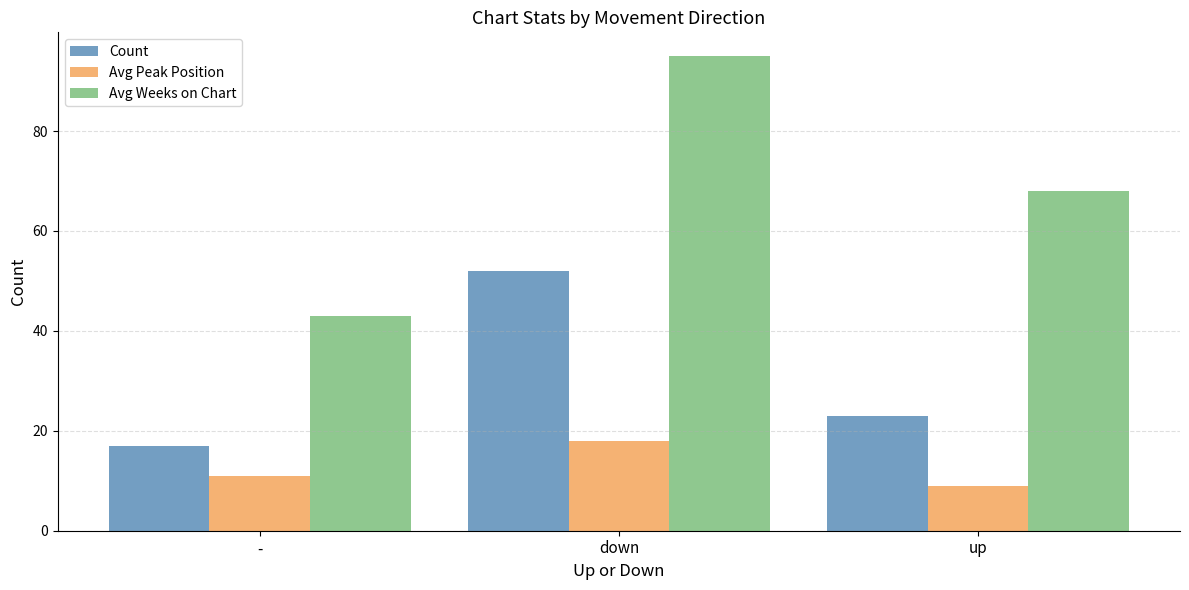

What is the maximum value for Avg Weeks on Chart?

95